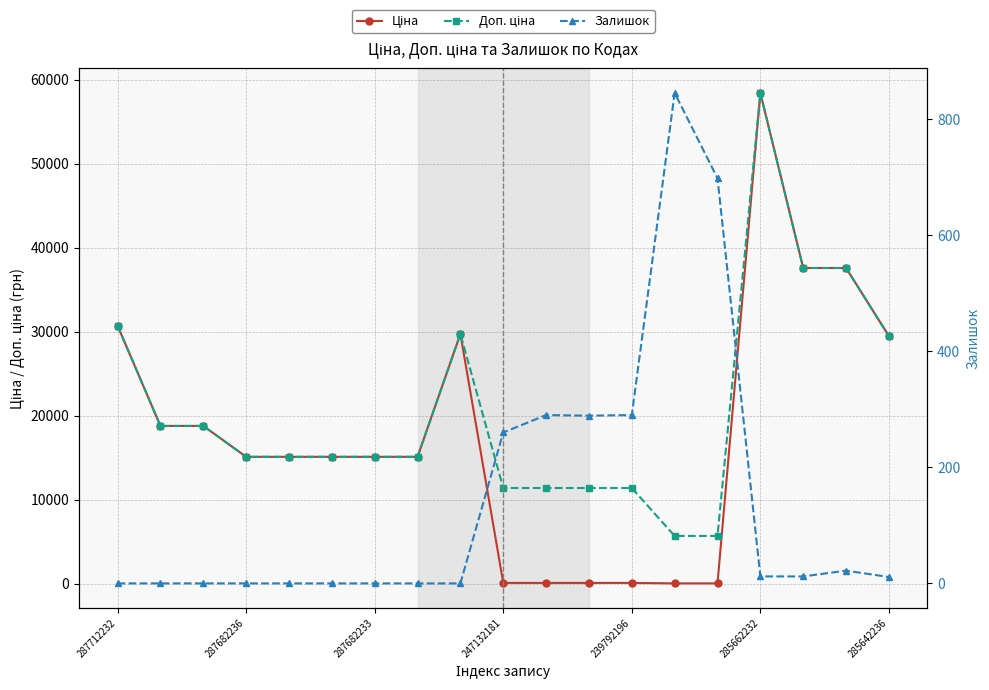

True or false: Ціна and Доп. ціна cross at least once.

False